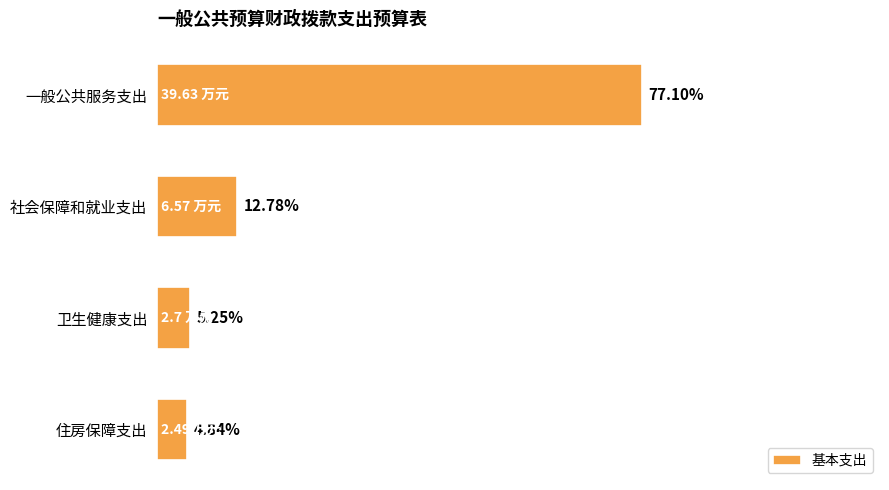

How many bars are there in total?

4